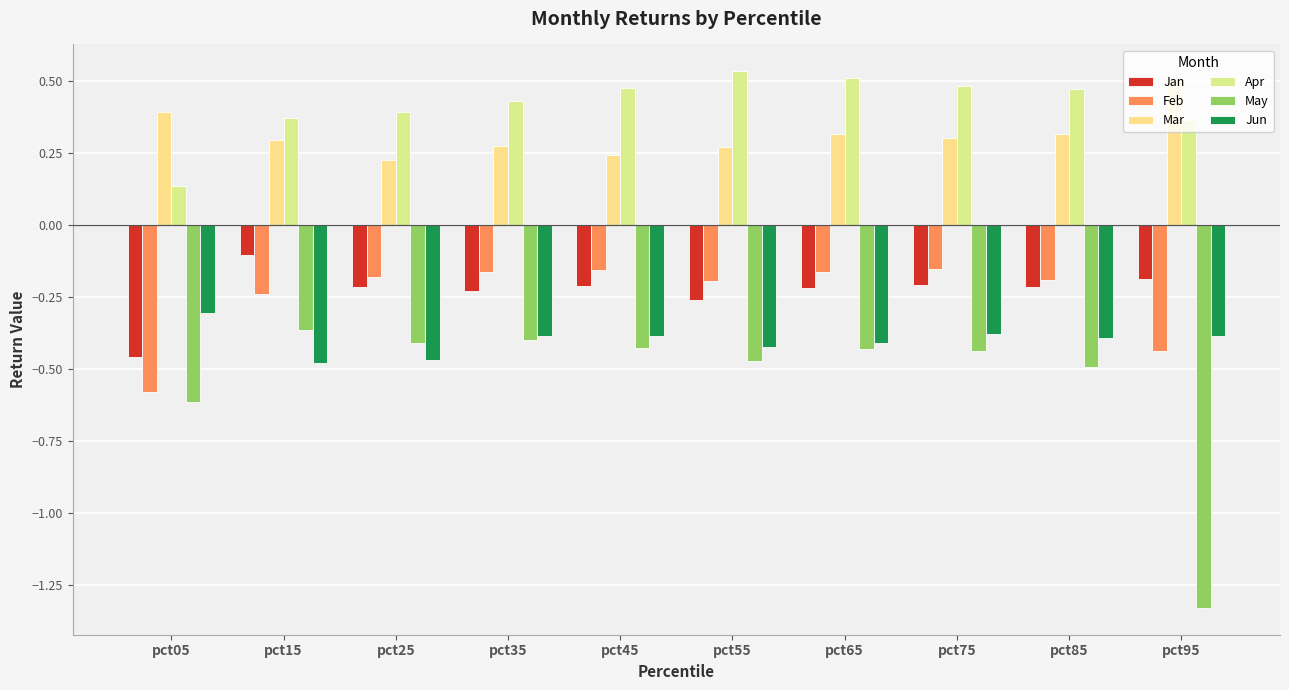

How many bars are there in each group?

6